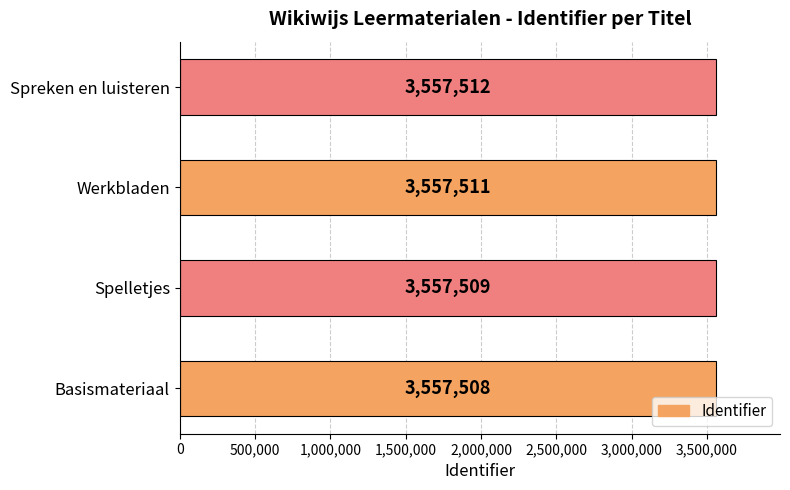

Reading bottom to top, what are all the values shown in this chart?

3557508	3557509	3557511	3557512